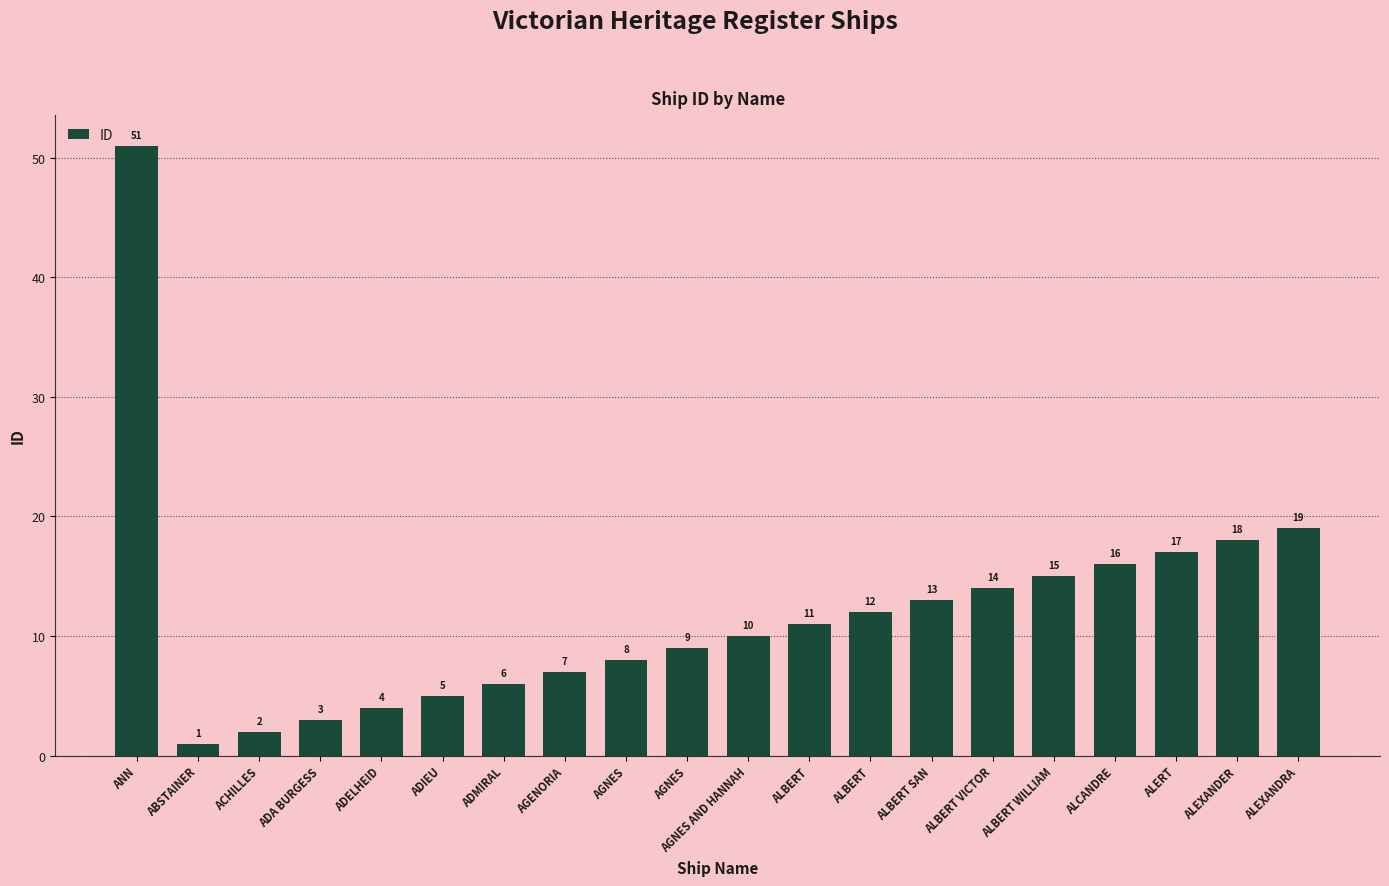

True or false: the data shows 5 at ALBERT.

False